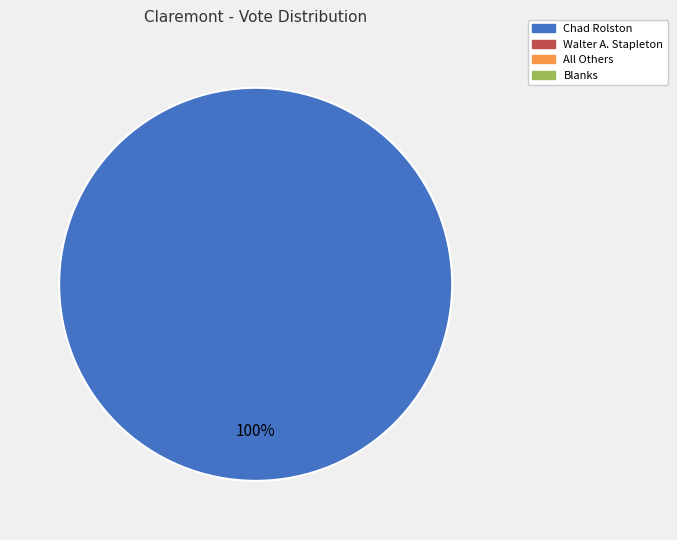

Count the number of slices in the pie.

1